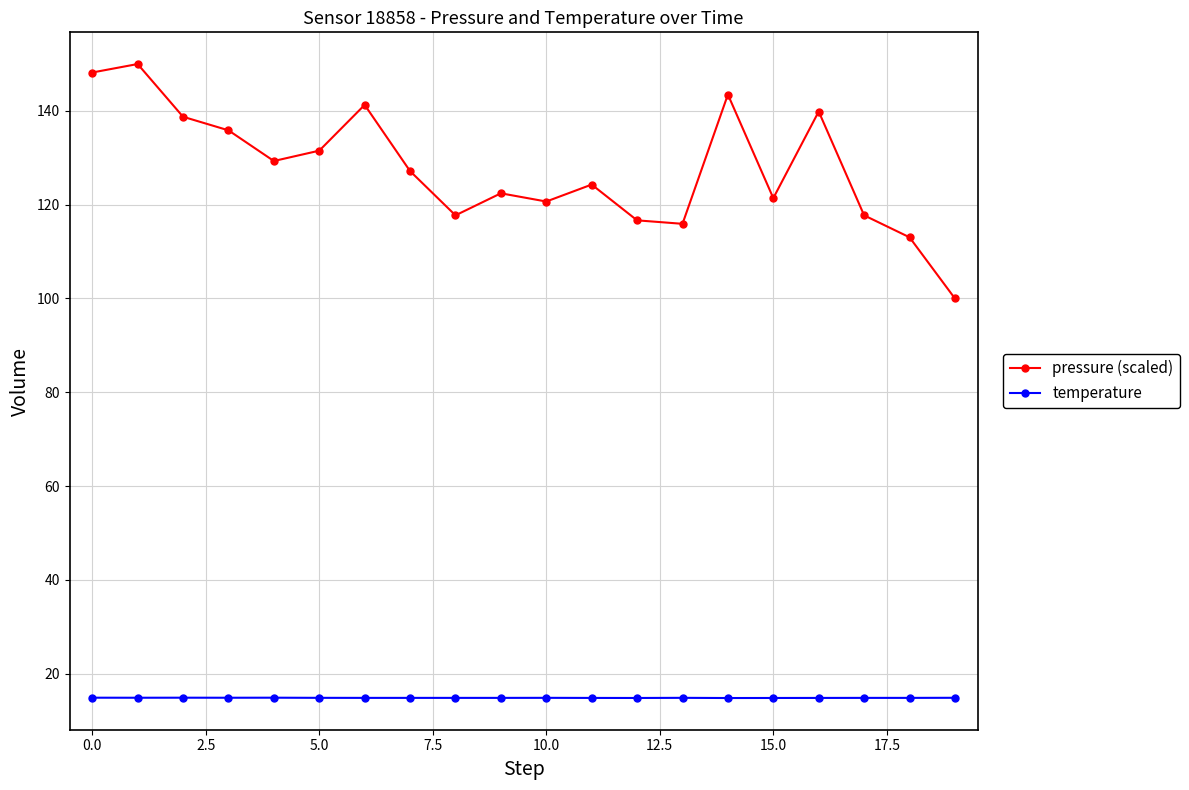

Rank the series by their maximum value, from lowest to highest.

temperature, pressure (scaled)